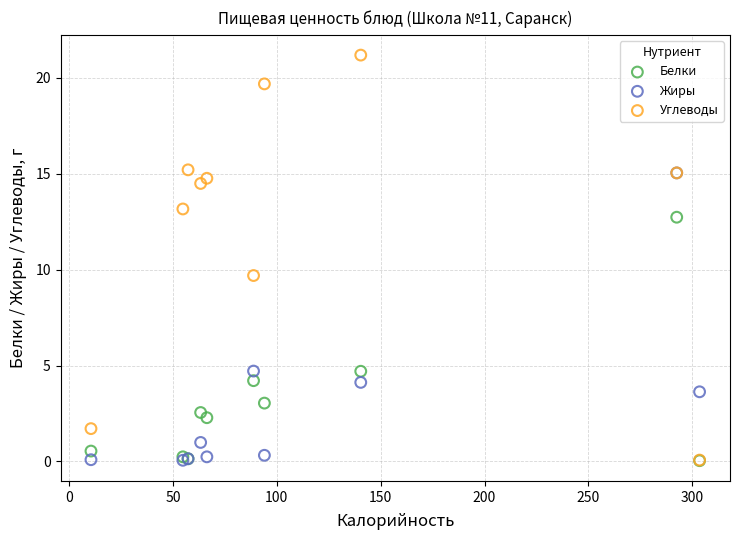

What are all the series names shown in the legend?

Белки, Жиры, Углеводы